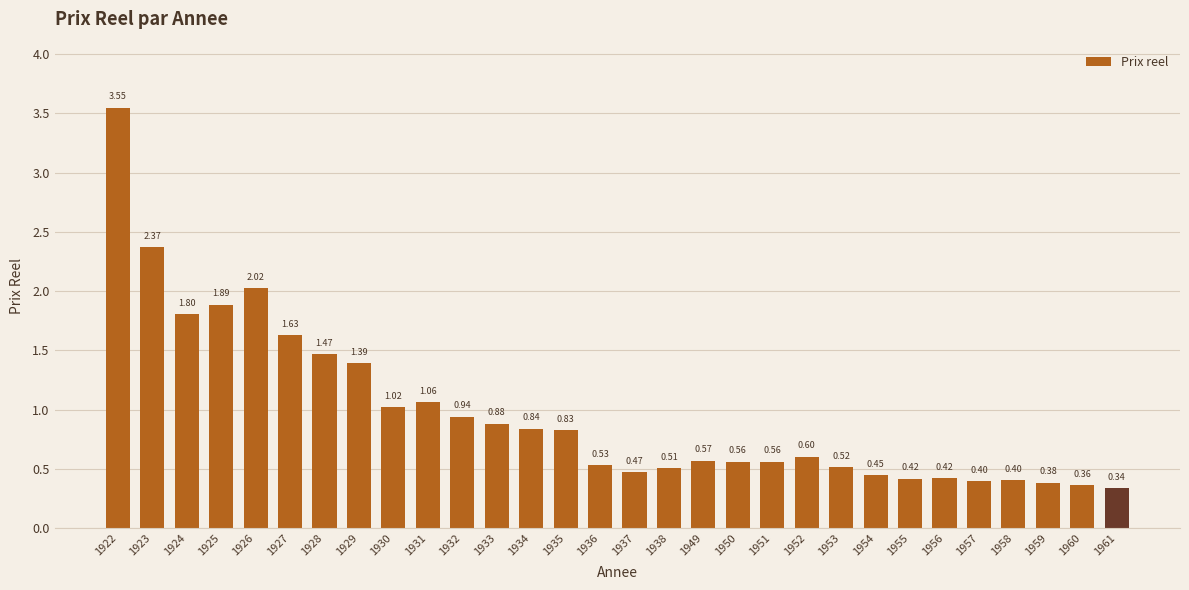

What is the difference between the maximum and second lowest values?

3.2